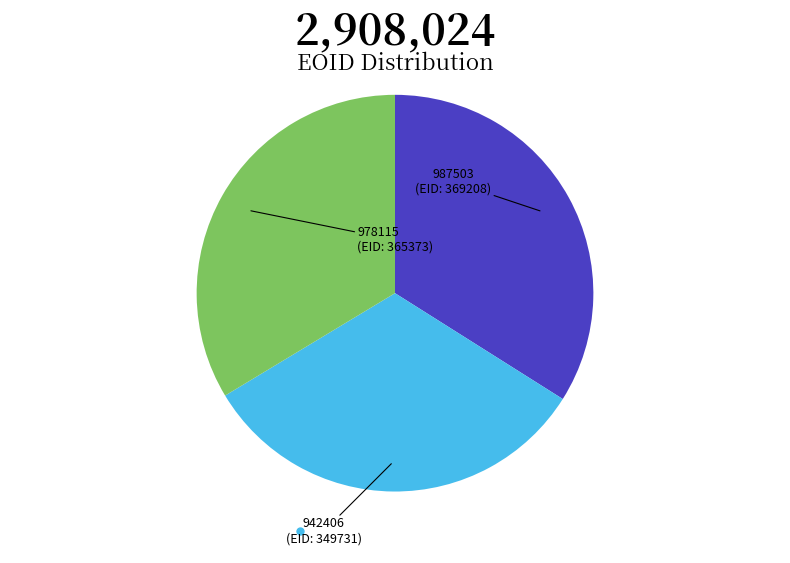

Is there a majority slice in this chart?

No